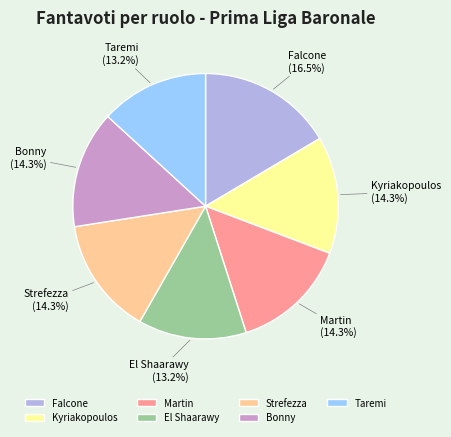

Which slice is the largest?

Falcone